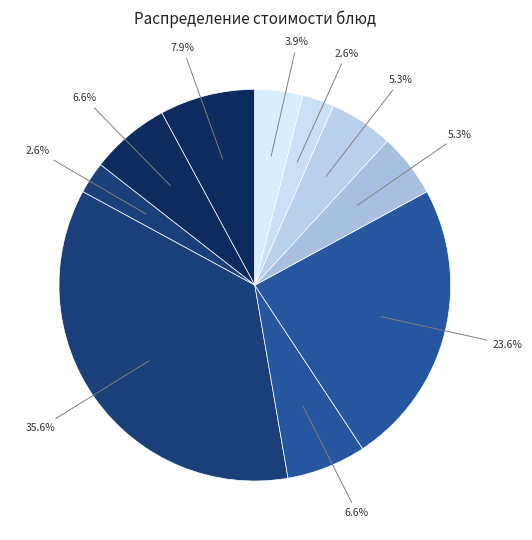

Count the number of slices in the pie.

10